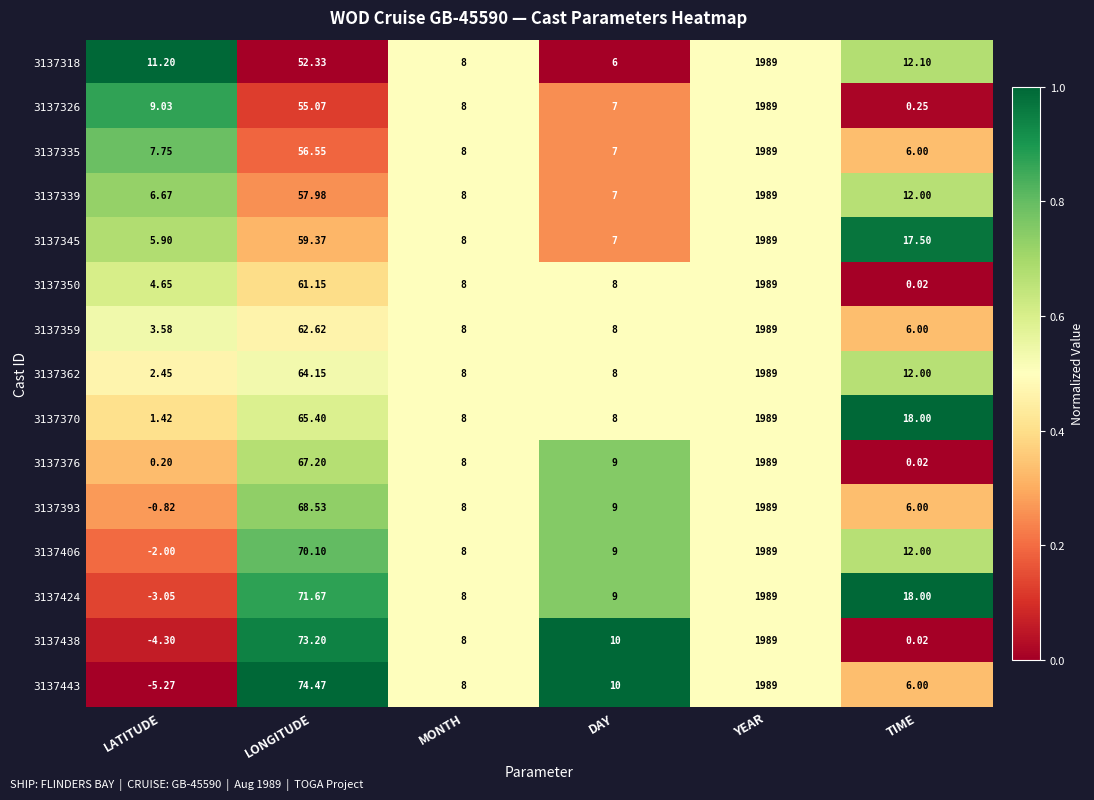

At which category does the chart reach its peak across all series?

YEAR